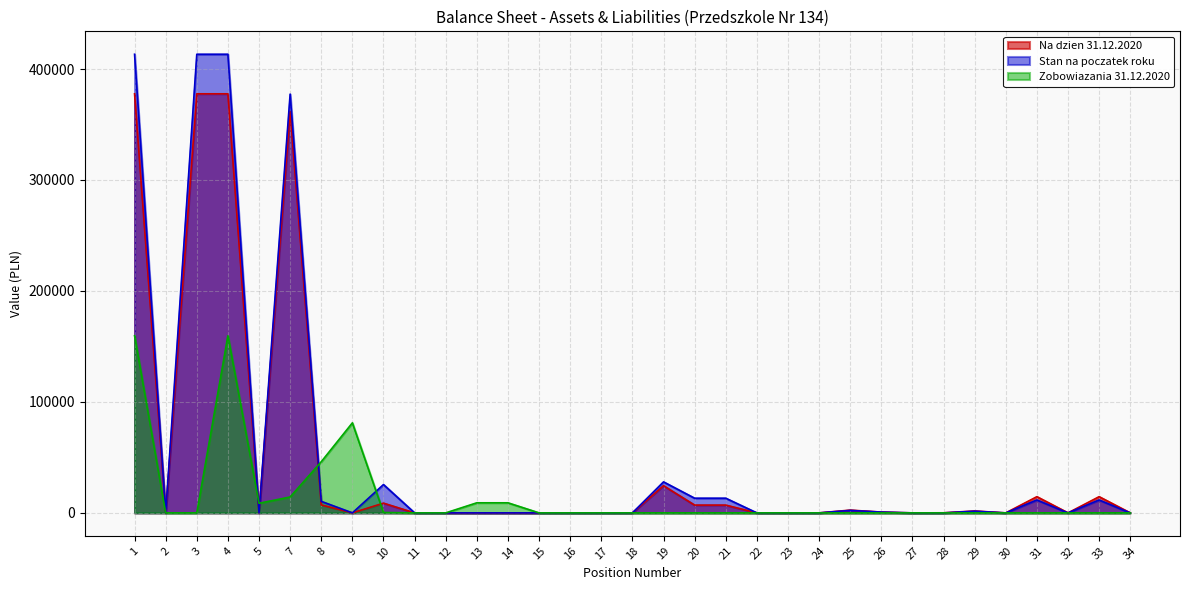

Reading left to right, transcribe all the data shown in this chart.

Na dzien 31.12.2020: 1=377680.5	2=0.0	3=377680.5	4=377680.5	5=0.0	7=361729.4	8=7184.4	9=0.0	10=8766.7	11=0.0	12=0.0	13=0.0	14=0.0	15=0.0	16=0.0	17=0.0	18=0.0	19=24495.2	20=7018.1	21=7018.1	22=0.0	23=0.0	24=0.0	25=2499.2	26=720.0	27=0.0	28=71.2	29=1708.0	30=0.0	31=14593.8	32=0.0	33=14593.8	34=0.0
Stan na poczatek roku: 1=413314.2	2=0.0	3=413314.2	4=413314.2	5=0.0	7=377406.2	8=10376.6	9=0.0	10=25531.4	11=0.0	12=0.0	13=0.0	14=0.0	15=0.0	16=0.0	17=0.0	18=0.0	19=27940.9	20=13227.2	21=13227.2	22=0.0	23=0.0	24=0.0	25=2229.5	26=720.0	27=0.0	28=0.0	29=1509.5	30=0.0	31=11642.6	32=0.0	33=11642.6	34=0.0
Zobowiazania 31.12.2020: 1=159638.1	2=0.0	3=0.0	4=159638.1	5=8652.7	7=14314.6	8=46102.6	9=81131.4	10=357.9	11=0.0	12=0.0	13=9078.8	14=9078.8	15=0.0	16=0.0	17=0.0	18=0.0	19=0.0	20=0.0	21=0.0	22=0.0	23=0.0	24=0.0	25=0.0	26=0.0	27=0.0	28=0.0	29=0.0	30=0.0	31=0.0	32=0.0	33=0.0	34=0.0